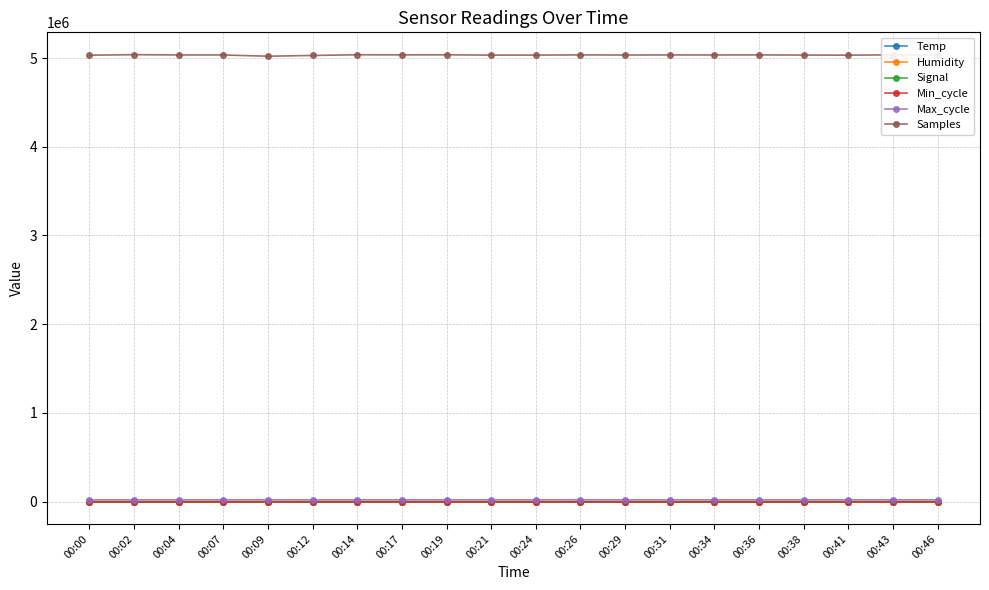

True or false: Samples has more than 0 interior local peaks.

True